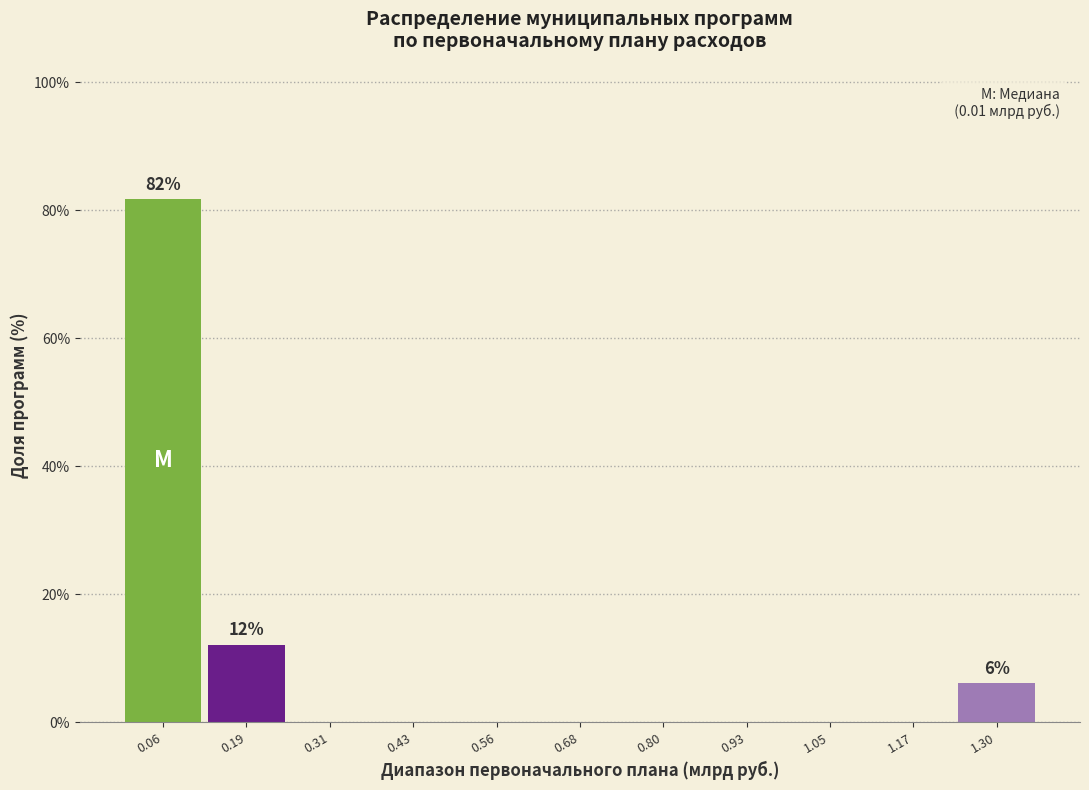

Over which range of the x-axis is the bar tallest?

0.00 to 0.12